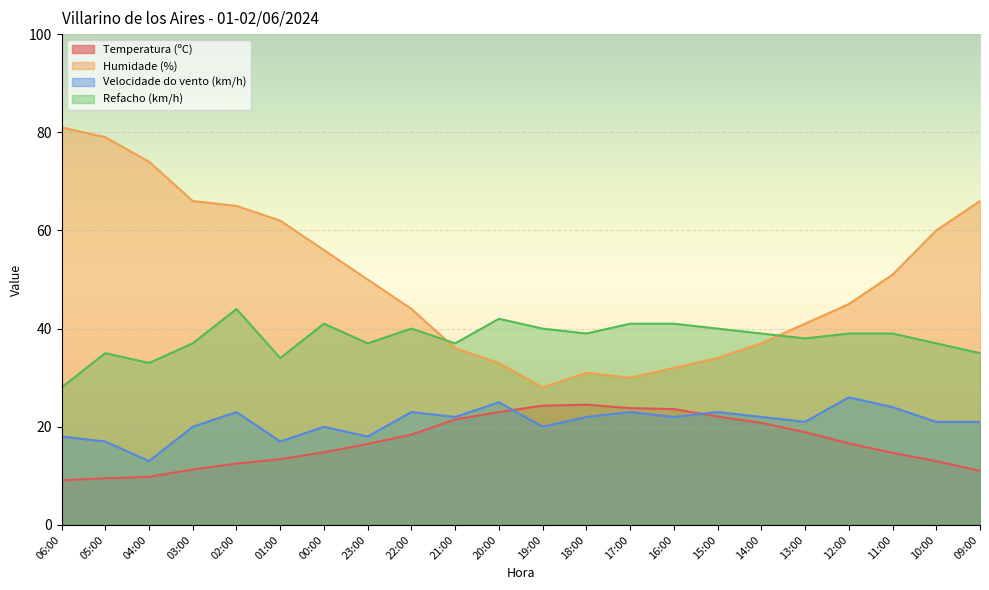

Reading left to right, extract all data points from this chart.

Temperatura (ºC): 9.1	9.5	9.8	11.3	12.5	13.4	14.8	16.5	18.4	21.5	23.0	24.3	24.5	23.8	23.6	22.1	20.8	18.9	16.6	14.7	13.0	11.0
Humidade (%): 81.0	79.0	74.0	66.0	65.0	62.0	56.0	50.0	44.0	36.0	33.0	28.0	31.0	30.0	32.0	34.0	37.0	41.0	45.0	51.0	60.0	66.0
Velocidade do vento (km/h): 18.0	17.0	13.0	20.0	23.0	17.0	20.0	18.0	23.0	22.0	25.0	20.0	22.0	23.0	22.0	23.0	22.0	21.0	26.0	24.0	21.0	21.0
Refacho (km/h): 28.0	35.0	33.0	37.0	44.0	34.0	41.0	37.0	40.0	37.0	42.0	40.0	39.0	41.0	41.0	40.0	39.0	38.0	39.0	39.0	37.0	35.0